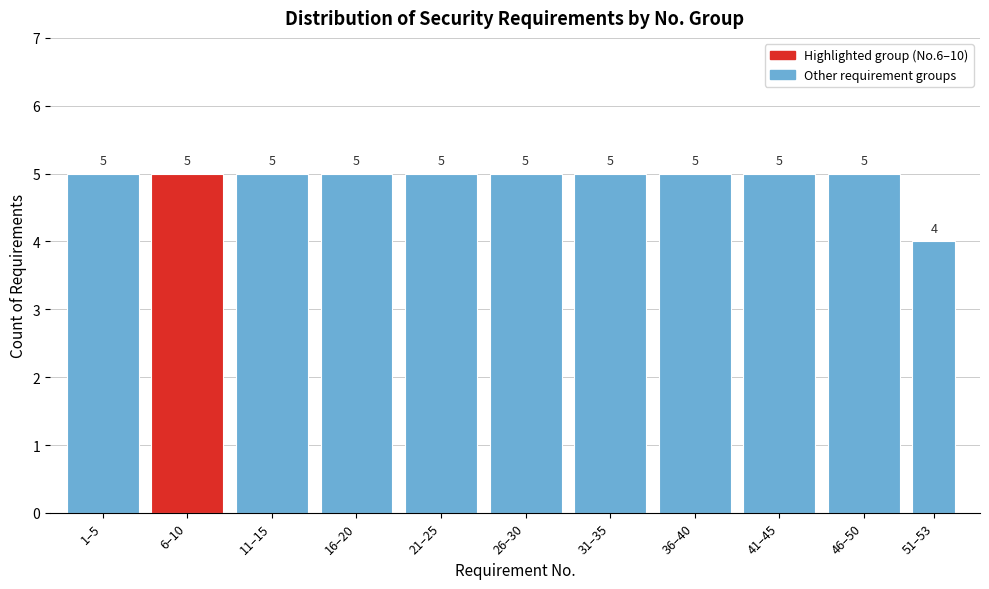

Reading right to left, list all the values displayed in this chart.

51–53=4	46–50=5	41–45=5	36–40=5	31–35=5	26–30=5	21–25=5	16–20=5	11–15=5	6–10=5	1–5=5